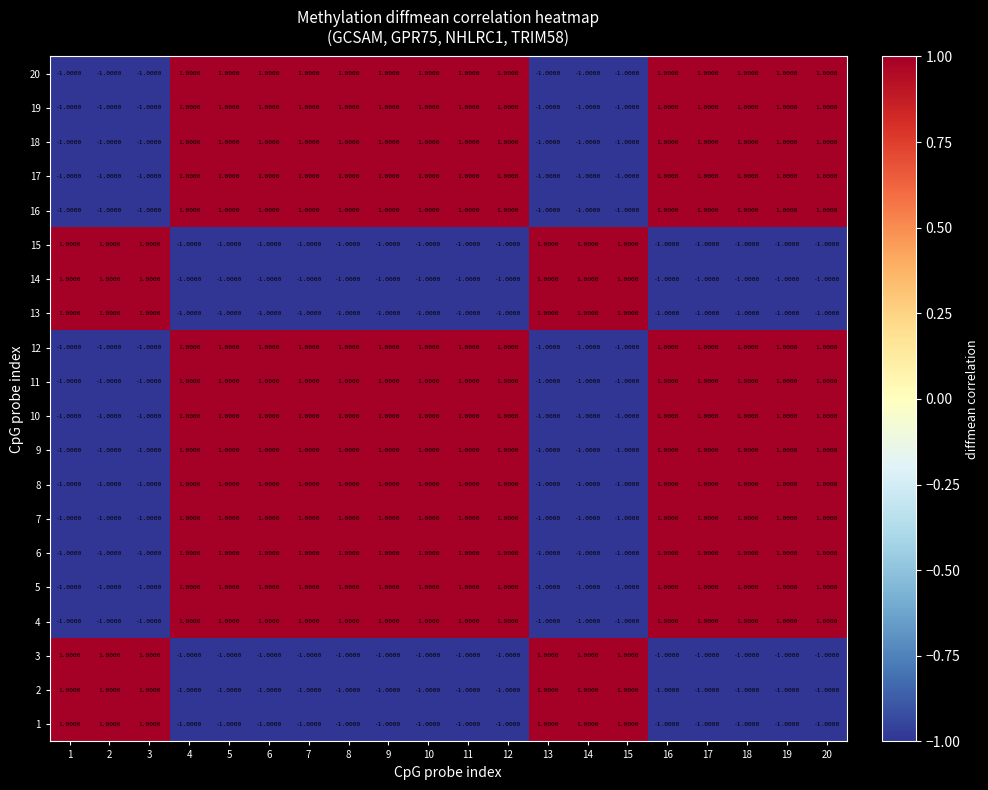

Is the value of 2 at 6 greater than the value of 19 at 5?

No